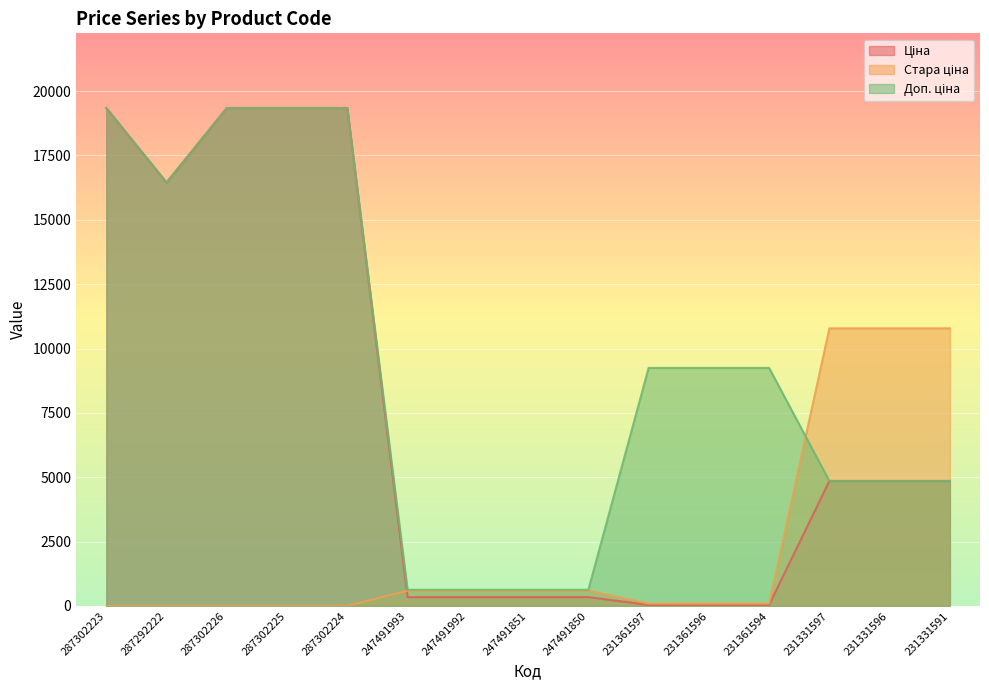

How many data points in Стара ціна are less than 91?

5